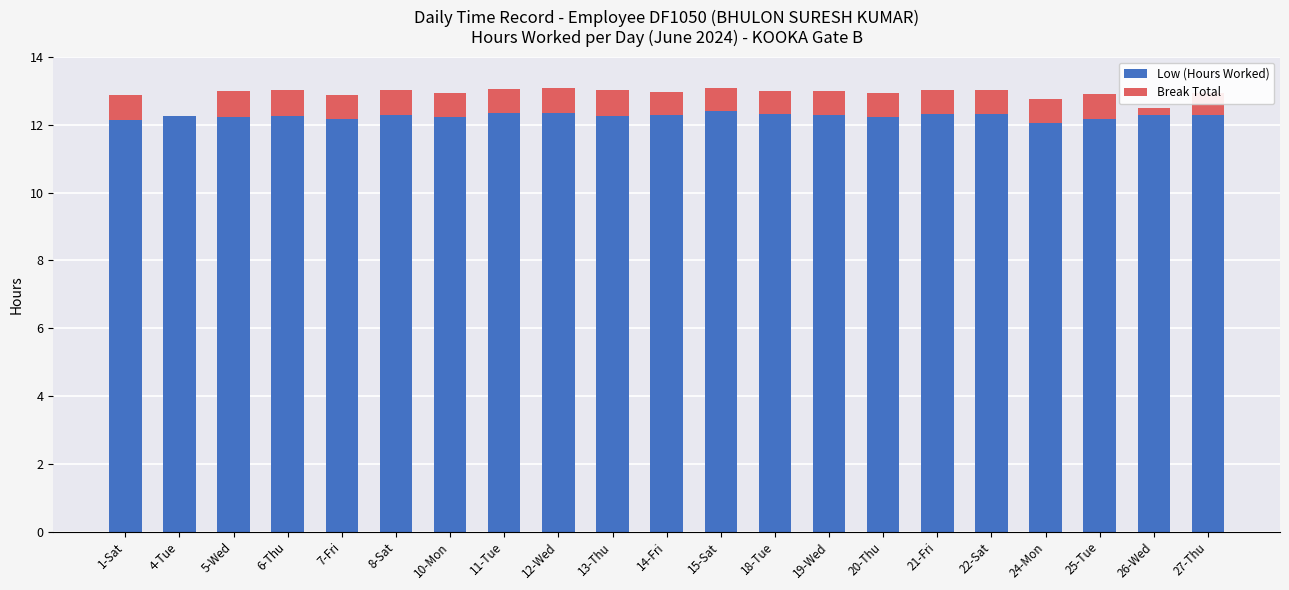

Read the Low (Hours Worked) value at 8-Sat.

12.3